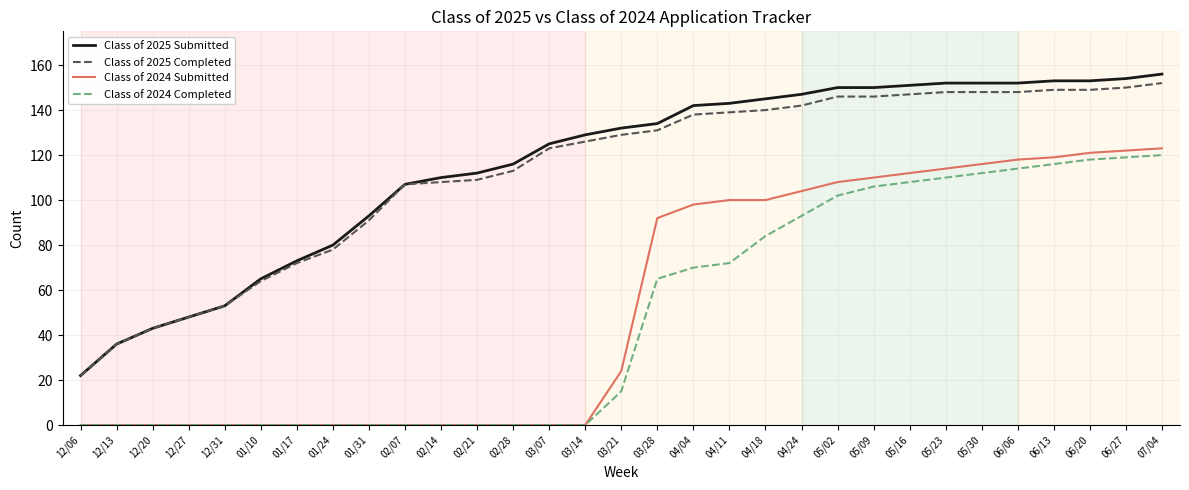

At 06/13, list the series in order from smallest to largest.

Class of 2024 Completed, Class of 2024 Submitted, Class of 2025 Completed, Class of 2025 Submitted